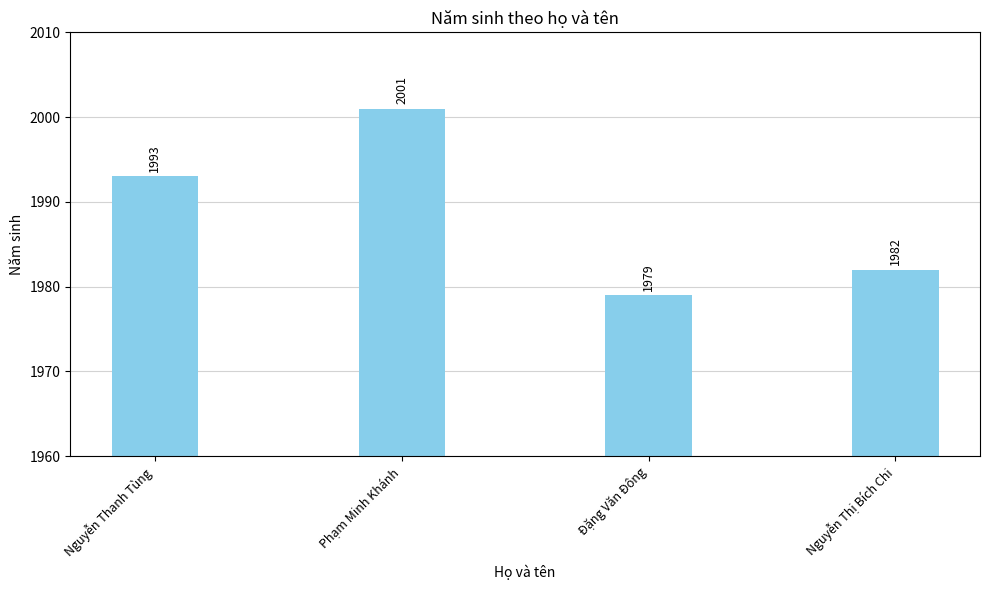

List the labels in order of value, smallest first.

Đặng Văn Đông, Nguyễn Thị Bích Chi, Nguyễn Thanh Tùng, Phạm Minh Khánh